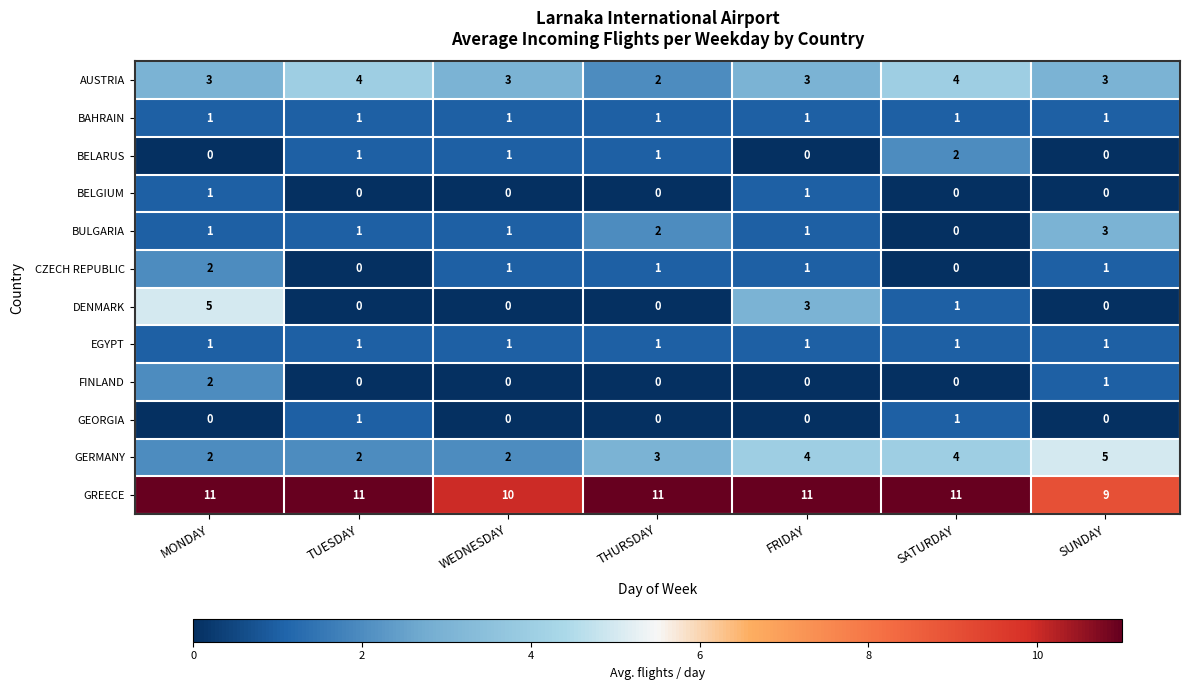

What is the maximum value shown in the chart?

11